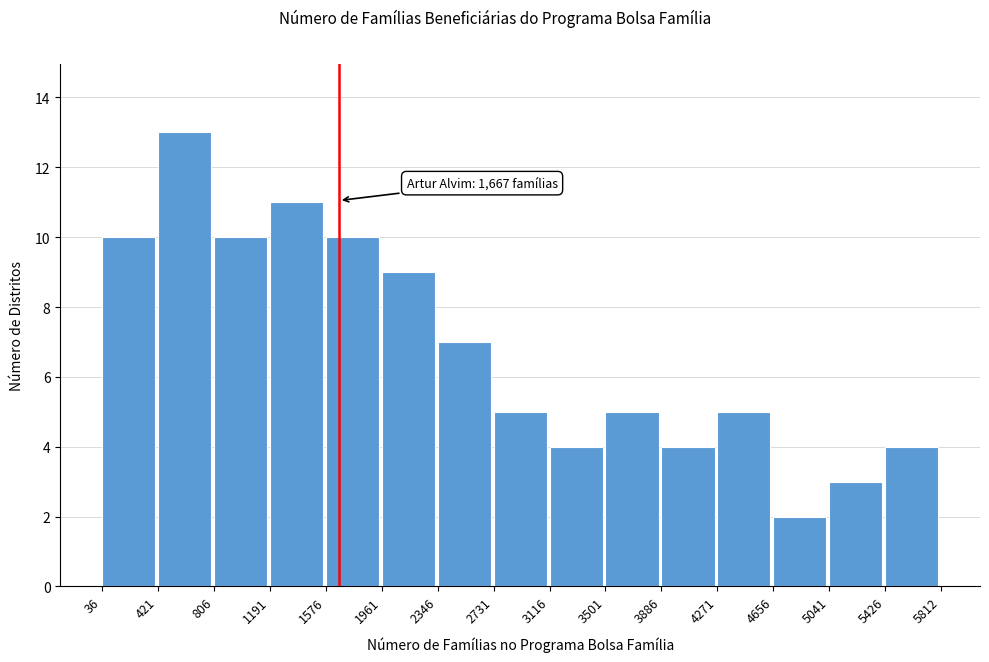

Over which range of the x-axis is the bar tallest?

421 to 806